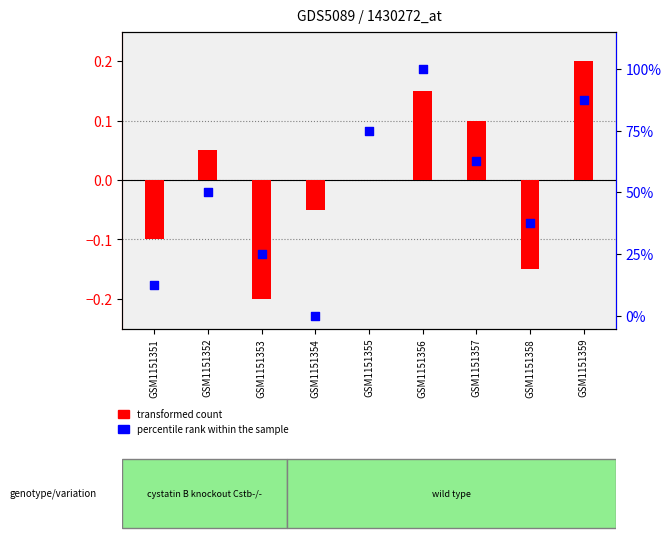

Which series reaches the minimum Y coordinate?

transformed count